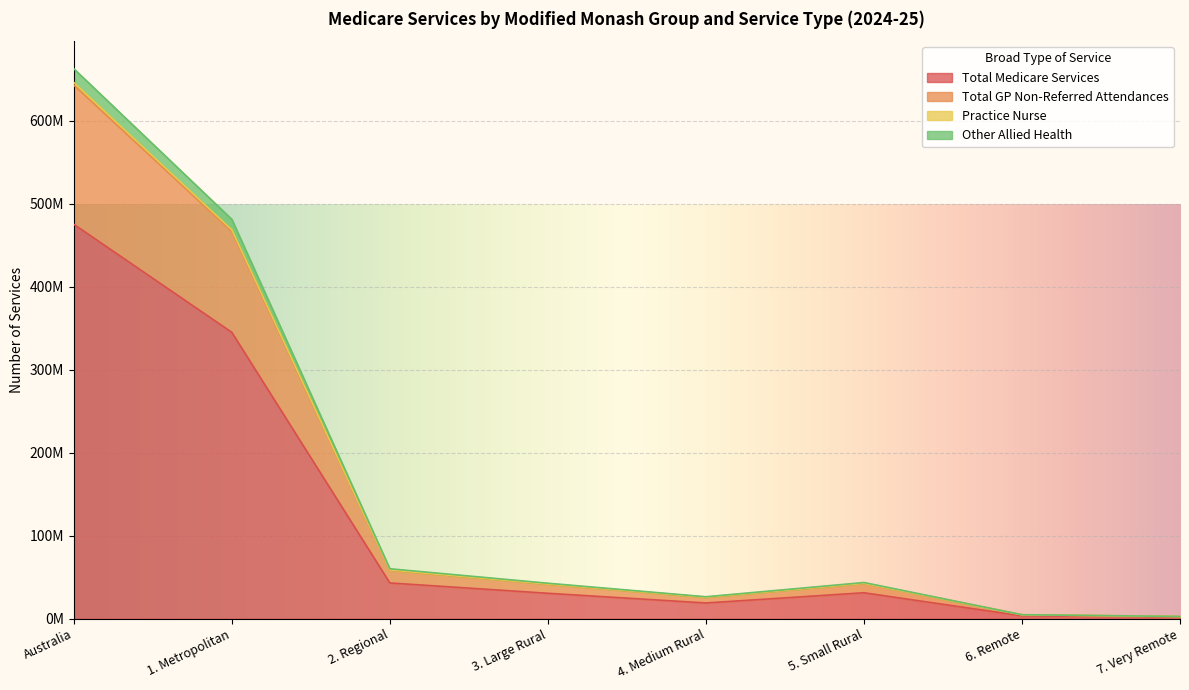

At which category does the chart reach its peak across all series?

Australia